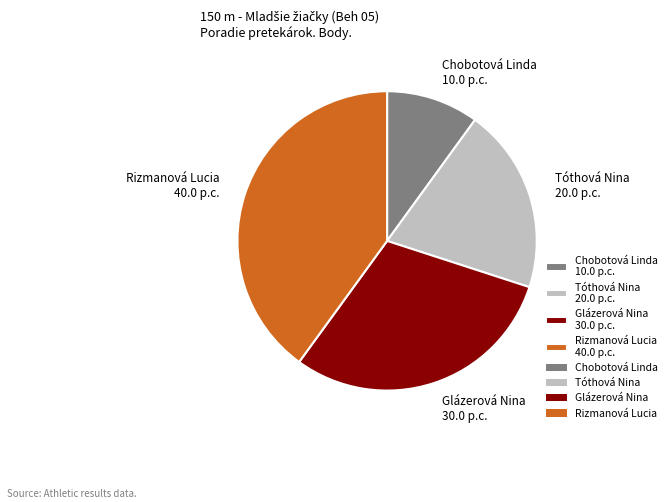

The Chobotová Linda 10.0 p.c. slice represents 10% of the pie. True or false?

True